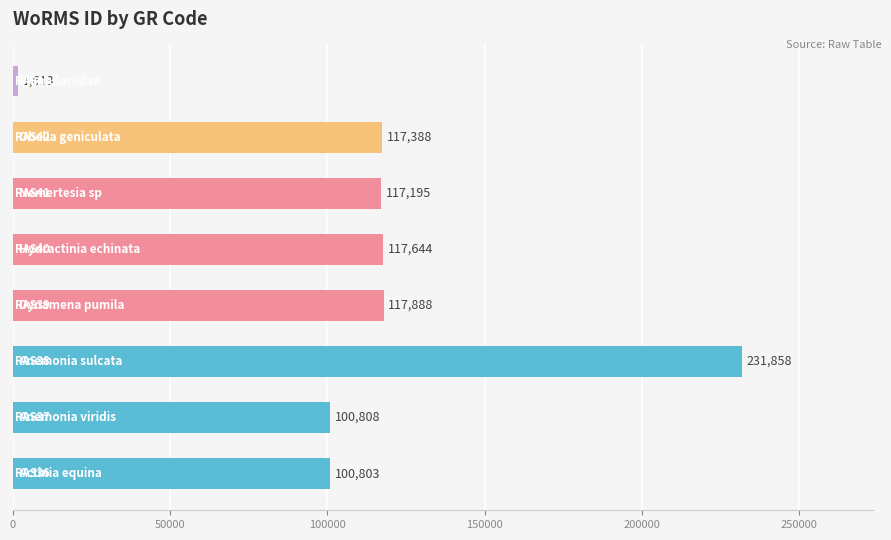

Reading bottom to top, what are all the values shown in this chart?

100803	100808	231858	117888	117644	117195	117388	1613